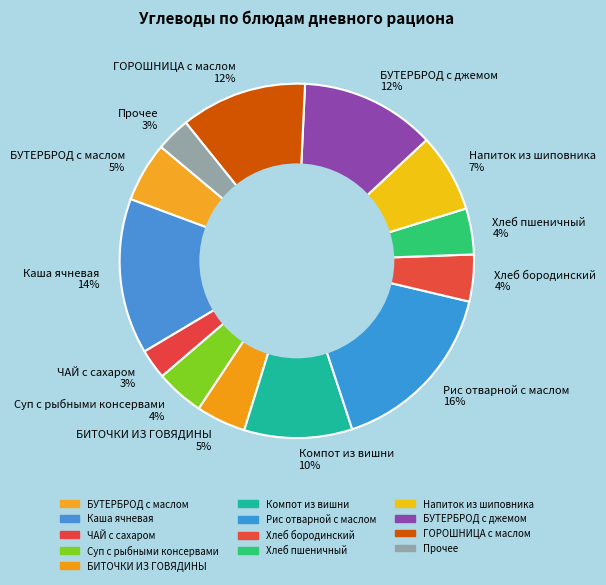

Is there any slice that represents more than half of the pie?

No